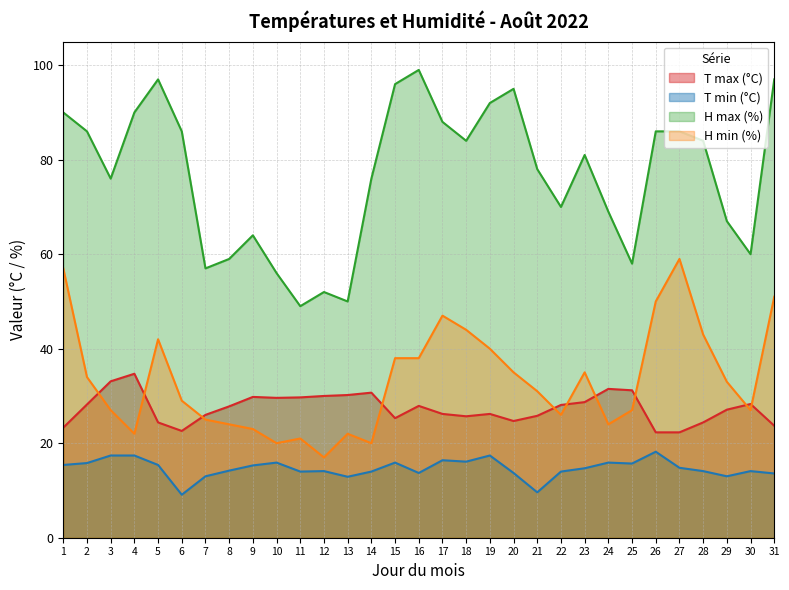

Which category has the lowest value in the H max (%) series?

11